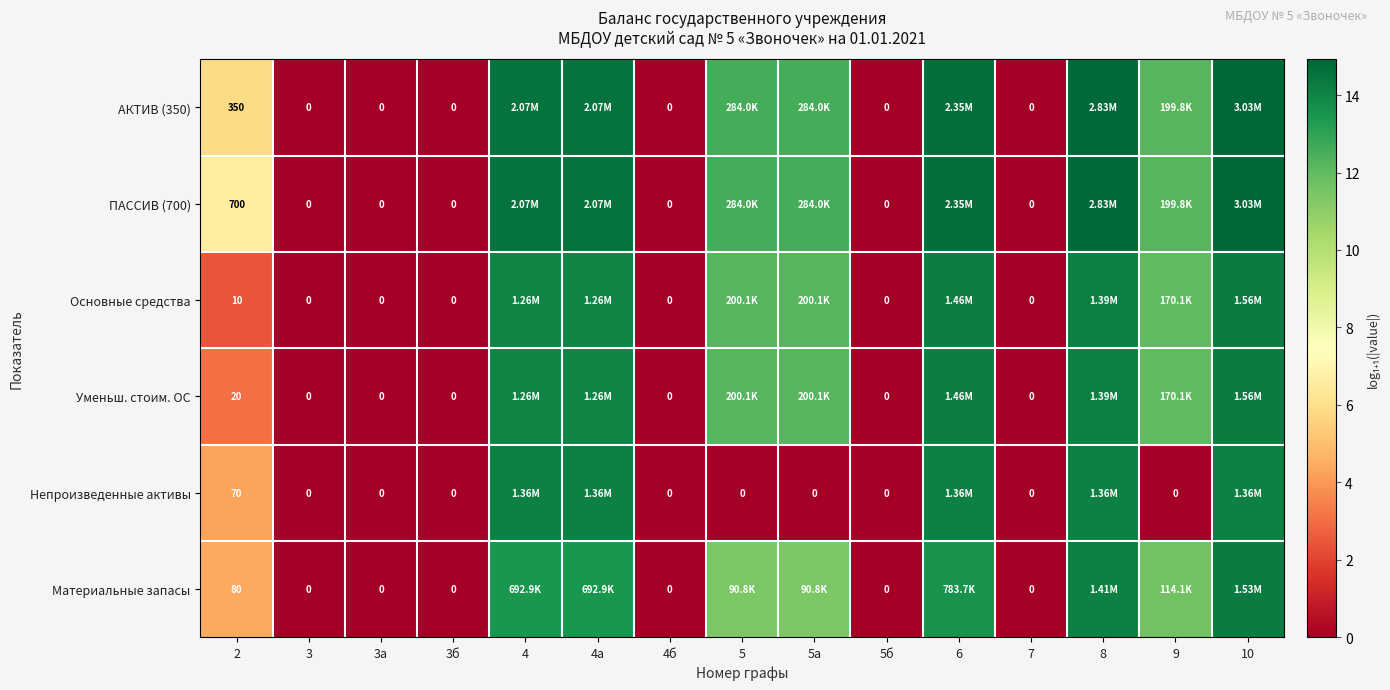

Is it true that Непроизведенные активы equals 0.0 at 5б?

True